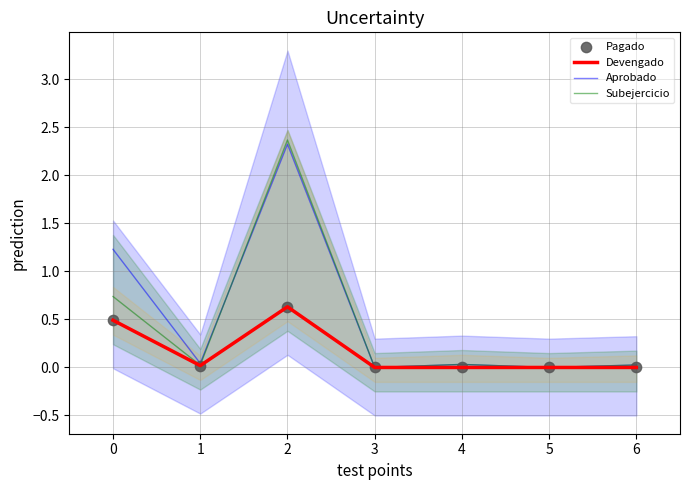

What is the total value across all series at 0?

3.0